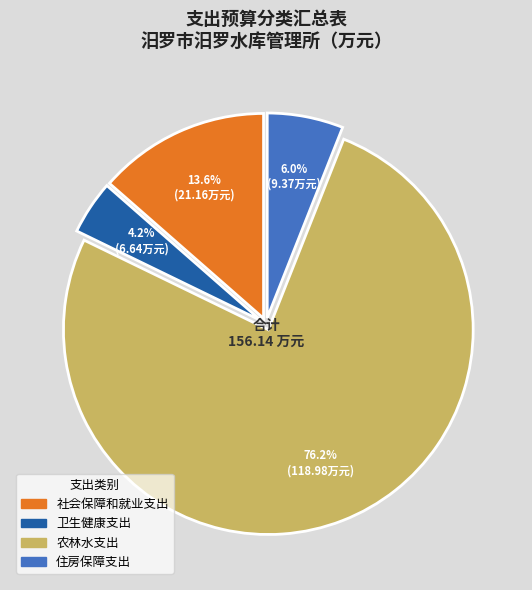

To the nearest percent, what is the average slice percentage?

25%